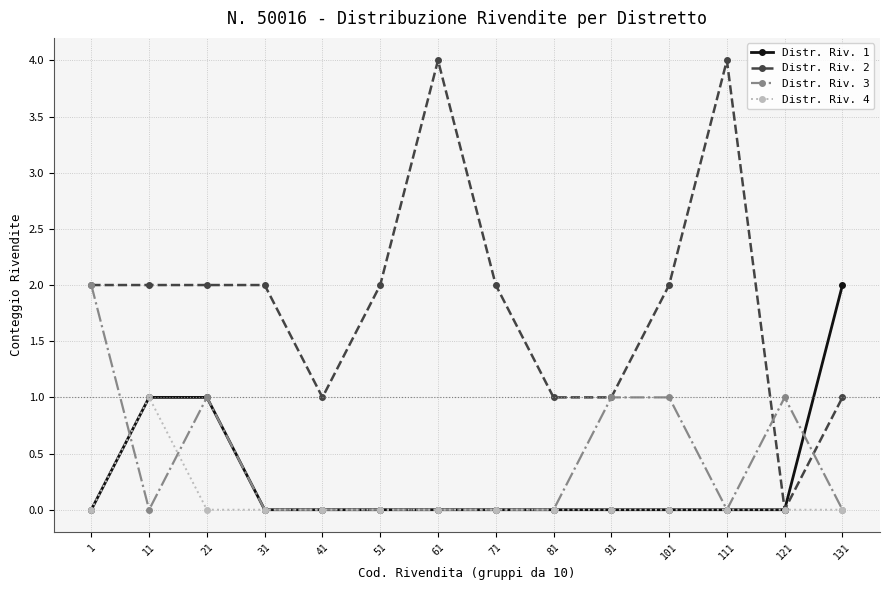

What value does the Distr. Riv. 2 series have at 1?

2